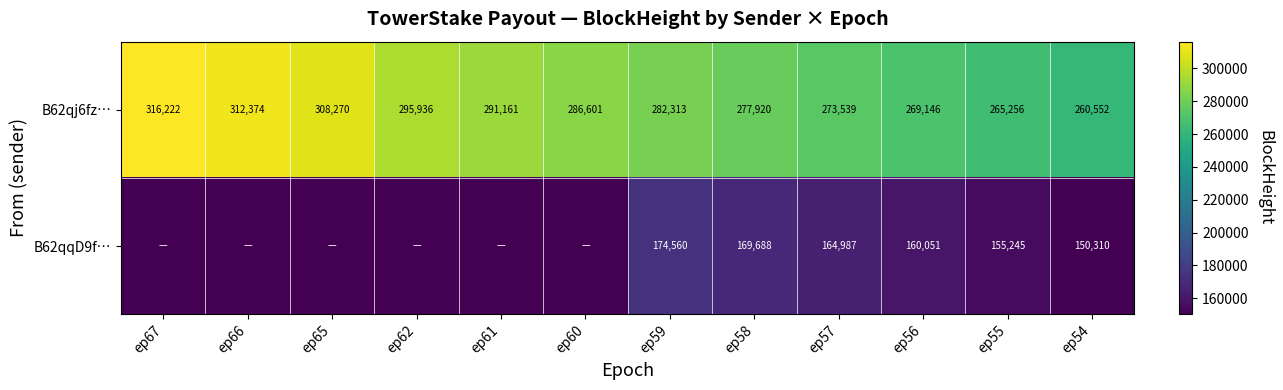

Rank the categories by B62qj6fz… value from highest to lowest.

ep67, ep66, ep65, ep62, ep61, ep60, ep59, ep58, ep57, ep56, ep55, ep54